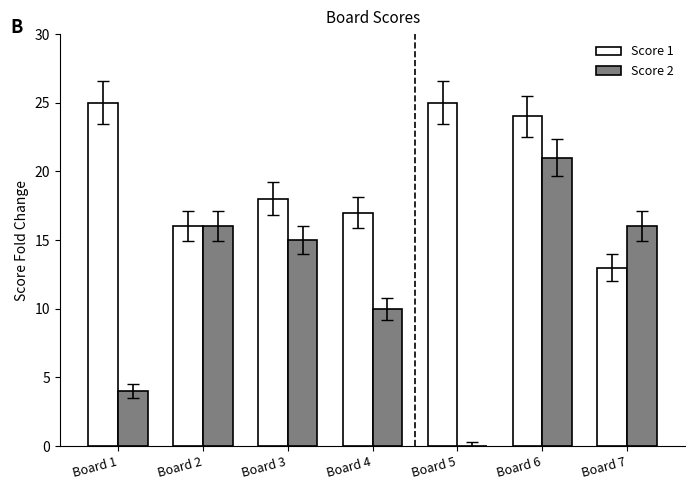

Reading left to right, transcribe all the data shown in this chart.

Score 1: 25	16	18	17	25	24	13
Score 2: 4	16	15	10	0	21	16